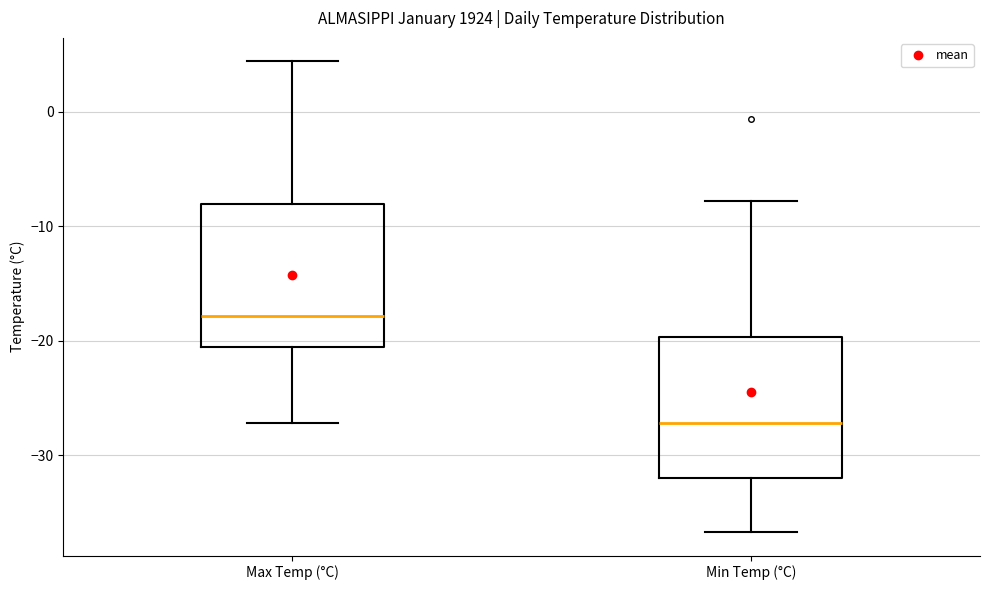

Which box has the lowest median line?

Min Temp (°C)